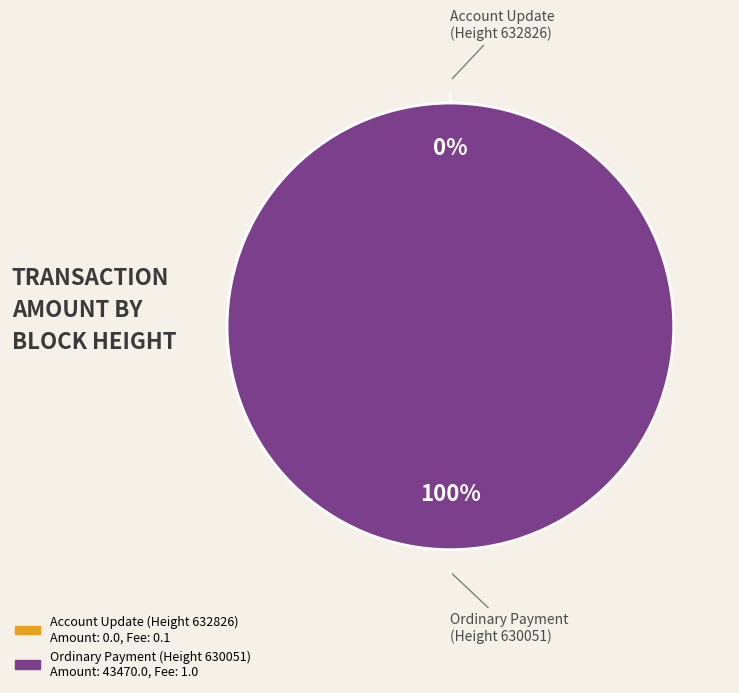

Rank the categories by value from lowest to highest.

632826, 630051